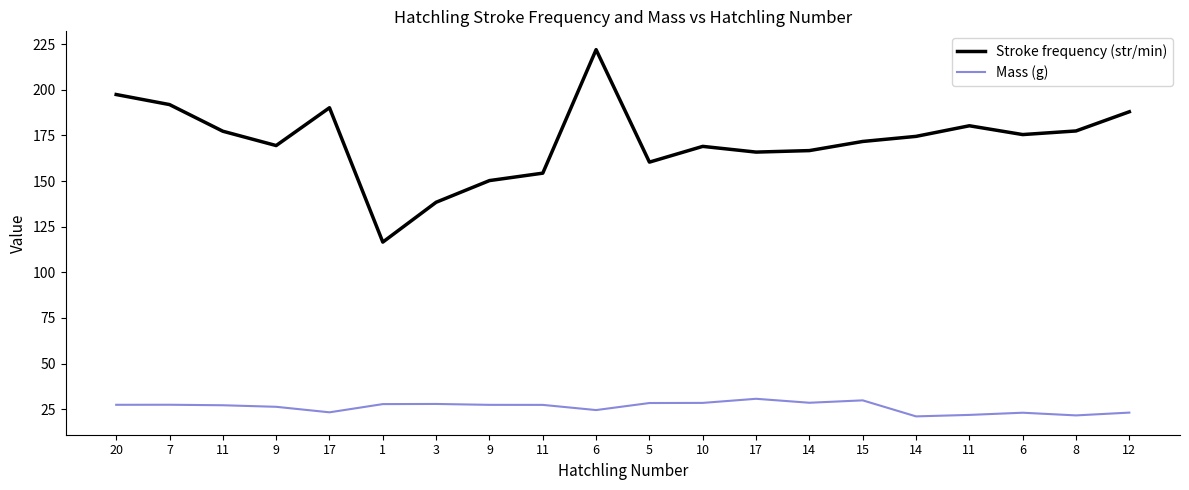

What are all the series names shown in the legend?

Stroke frequency (str/min), Mass (g)